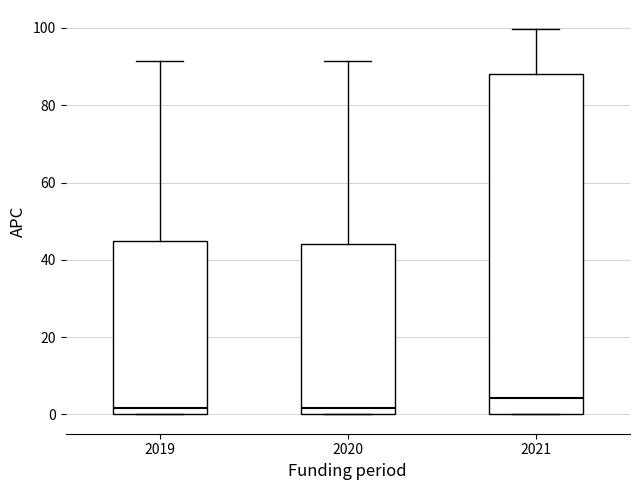

Which box has the highest median line?

2021